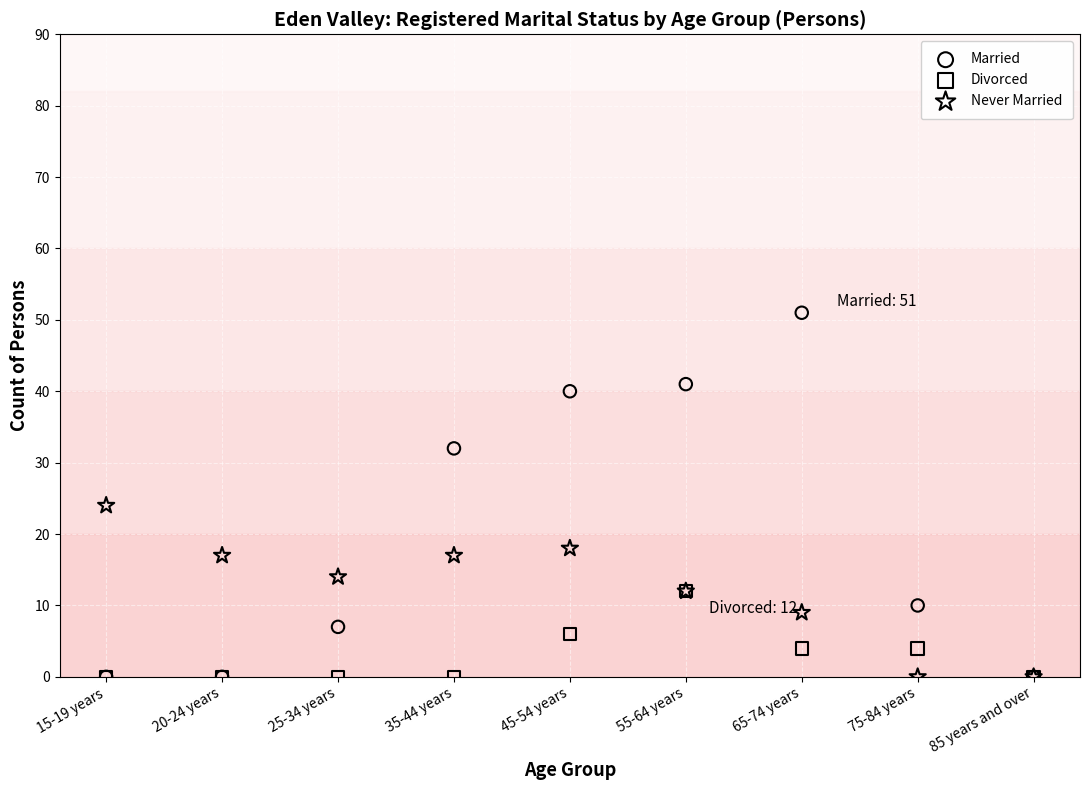

In the Married series, what Y value is closest to 25?

32